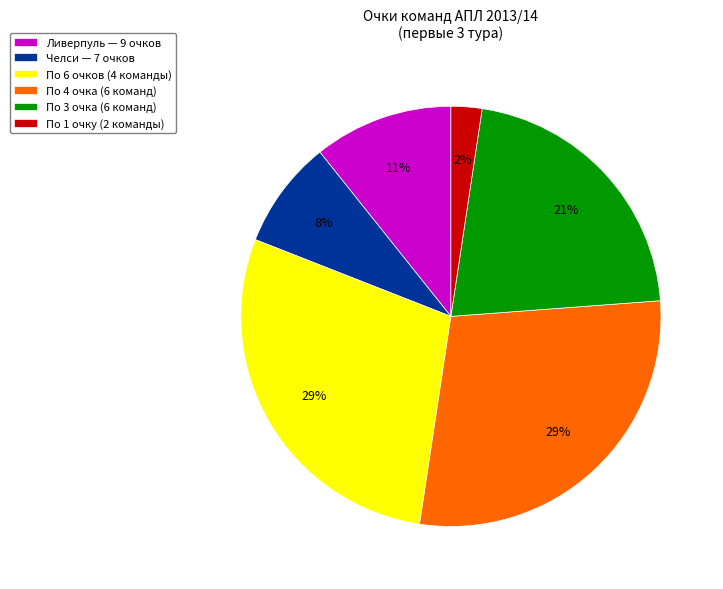

Which category has the smallest portion of the pie?

По 1 очку (2 команды)